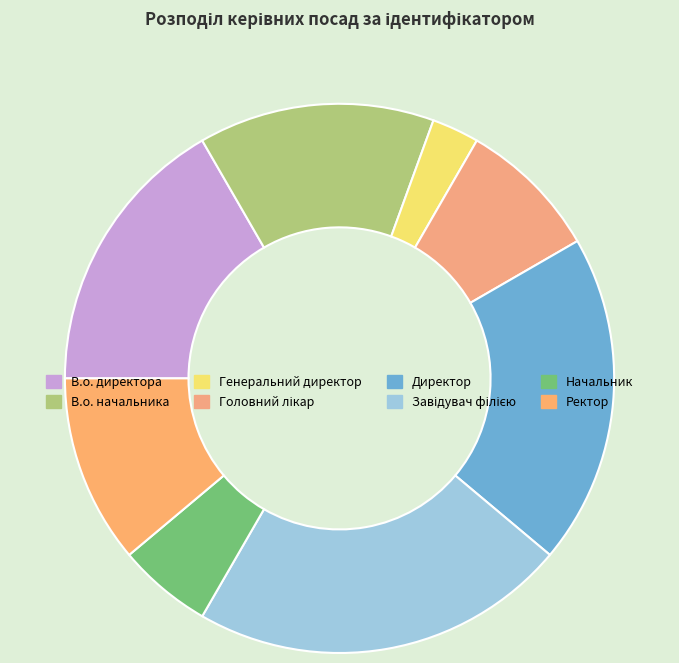

Which slice is the largest?

Завідувач філією